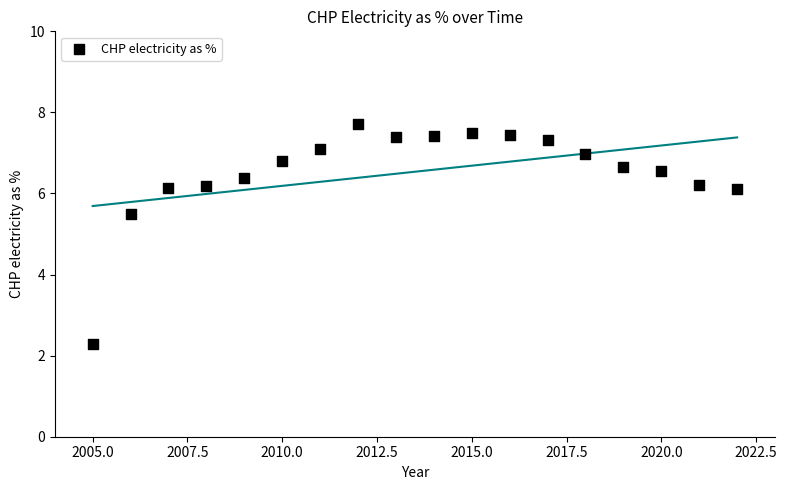

What is the range of X values (max minus min)?

17.0